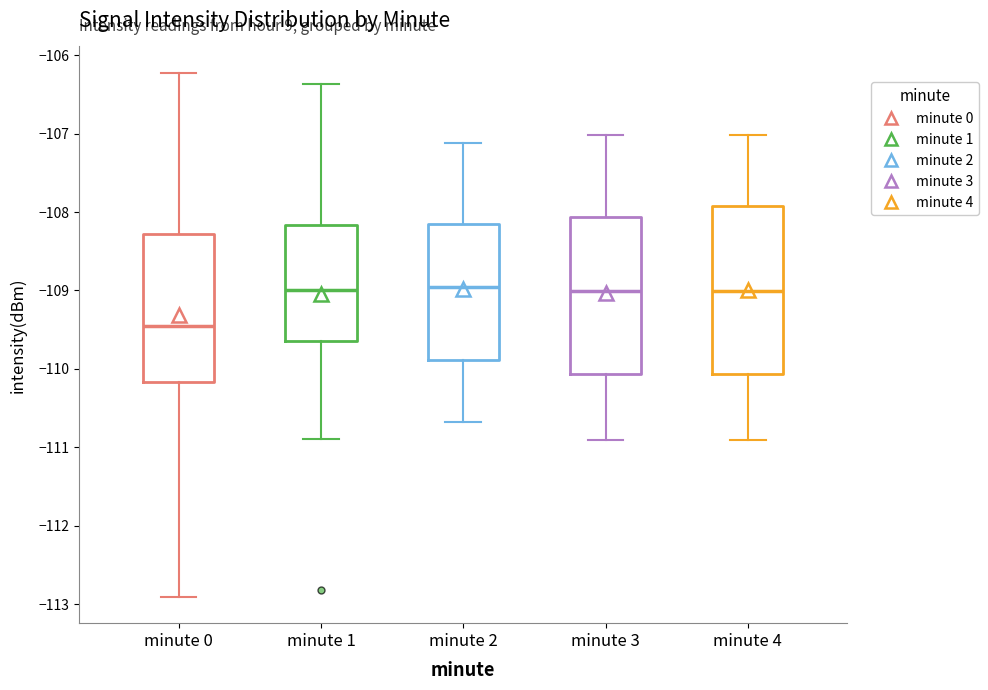

Reading left to right, transcribe this box plot: for each box, give where its median line is, the range the box spans, and where its two whiskers end, as read against the y-axis. The values are not printed on the chart, so give them approximately, as read against the axis.

minute 0: median -109.5, box -110.2 to -108.3, whiskers -112.9 to -106.2
minute 1: median -109.0, box -109.6 to -108.2, whiskers -110.9 to -106.4
minute 2: median -109.0, box -109.9 to -108.2, whiskers -110.7 to -107.1
minute 3: median -109.0, box -110.1 to -108.1, whiskers -110.9 to -107.0
minute 4: median -109.0, box -110.1 to -107.9, whiskers -110.9 to -107.0